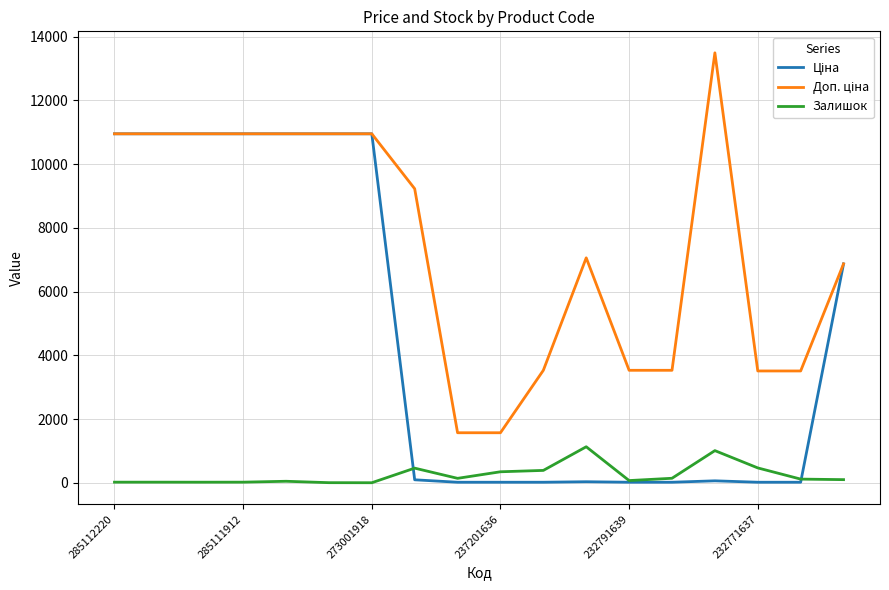

Does the chart have visible grid lines?

Yes